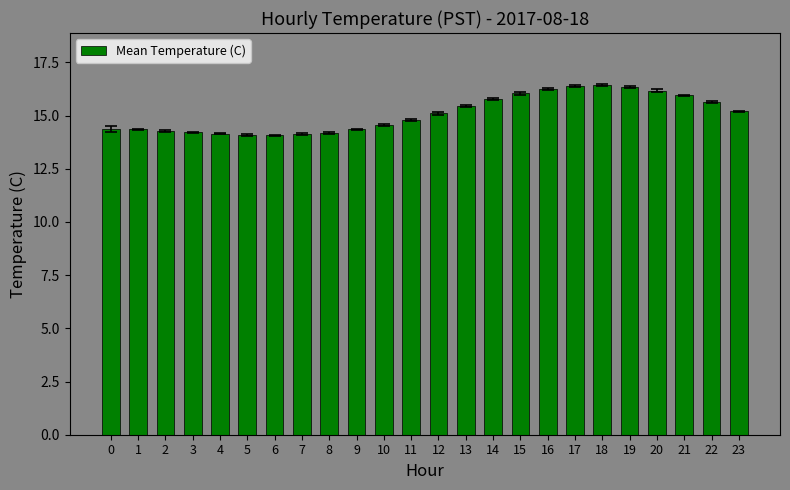

True or false: the data shows 14.2 at 8.

True